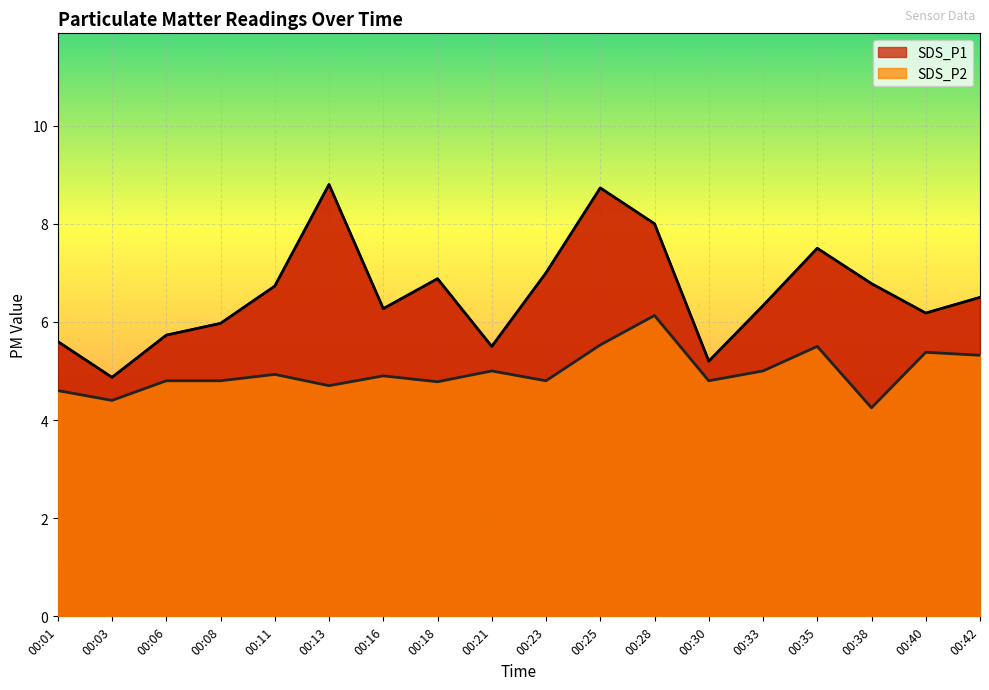

Rank the series by their maximum value, from highest to lowest.

SDS_P1, SDS_P2